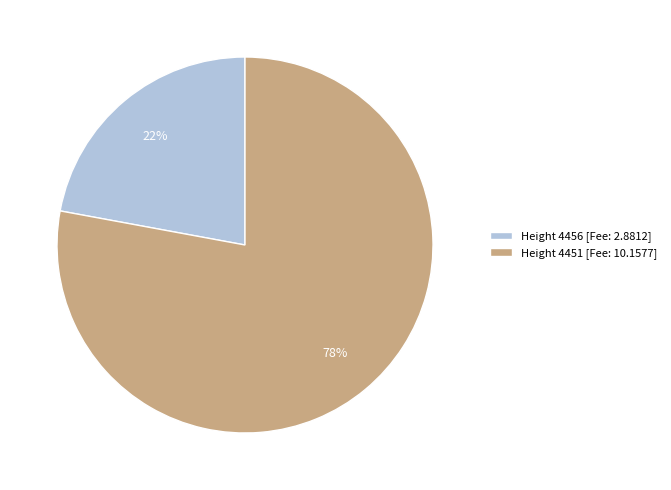

How many slices are in this pie chart?

2